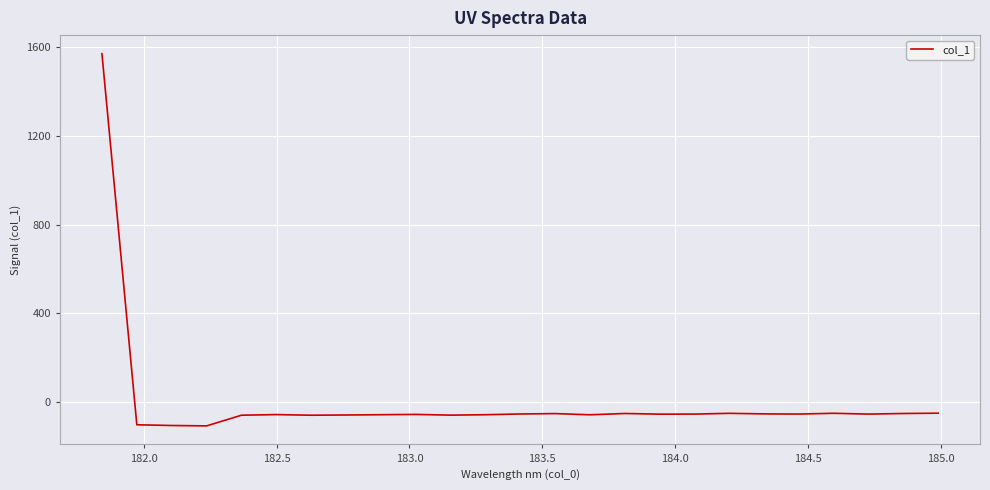

What is the minimum value shown in the chart?

-107.5